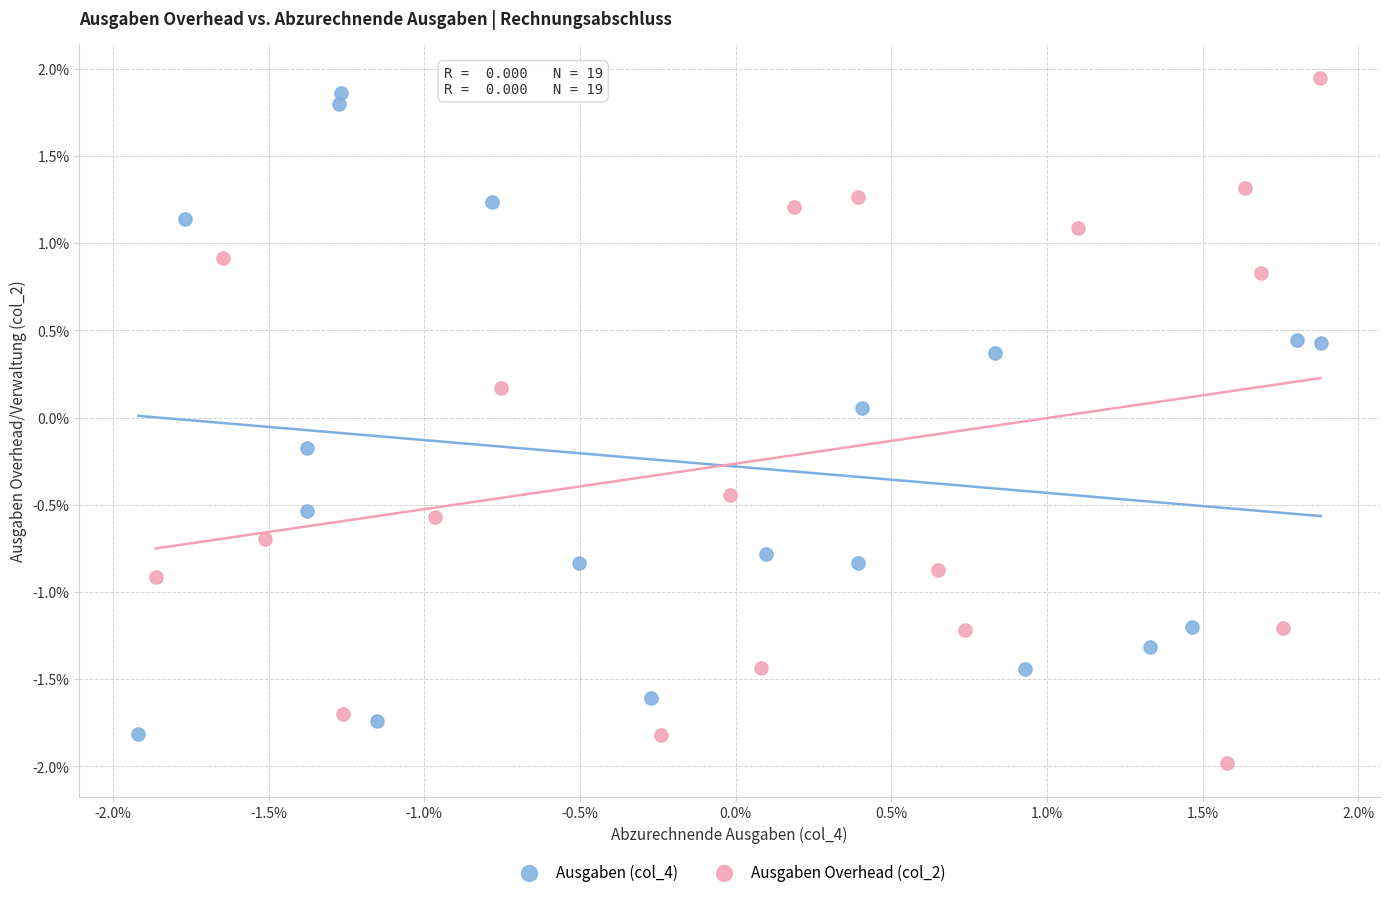

Which series reaches the maximum Y coordinate?

Ausgaben Overhead (col_2)